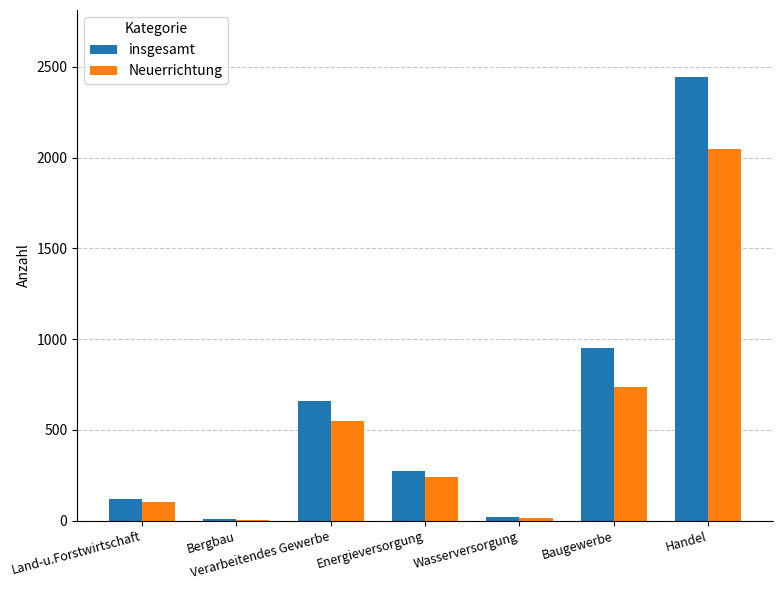

Which category has the highest value in the Neuerrichtung series?

Handel